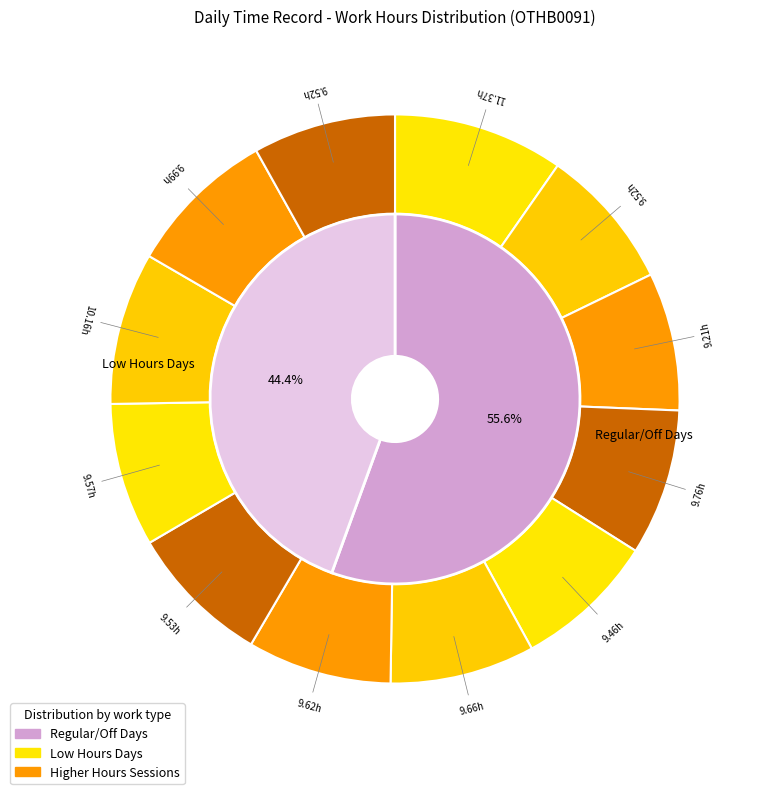

True or false: 10 accounts for 0% of the total.

True